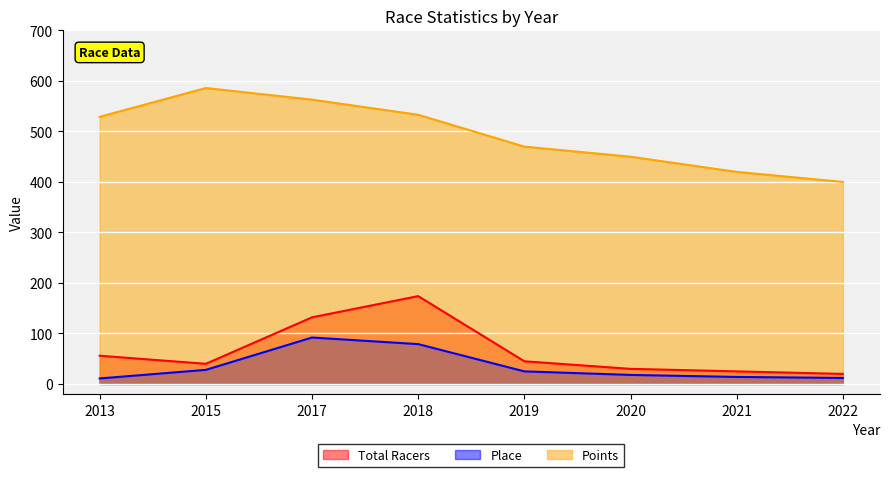

What is the smallest value displayed?

11